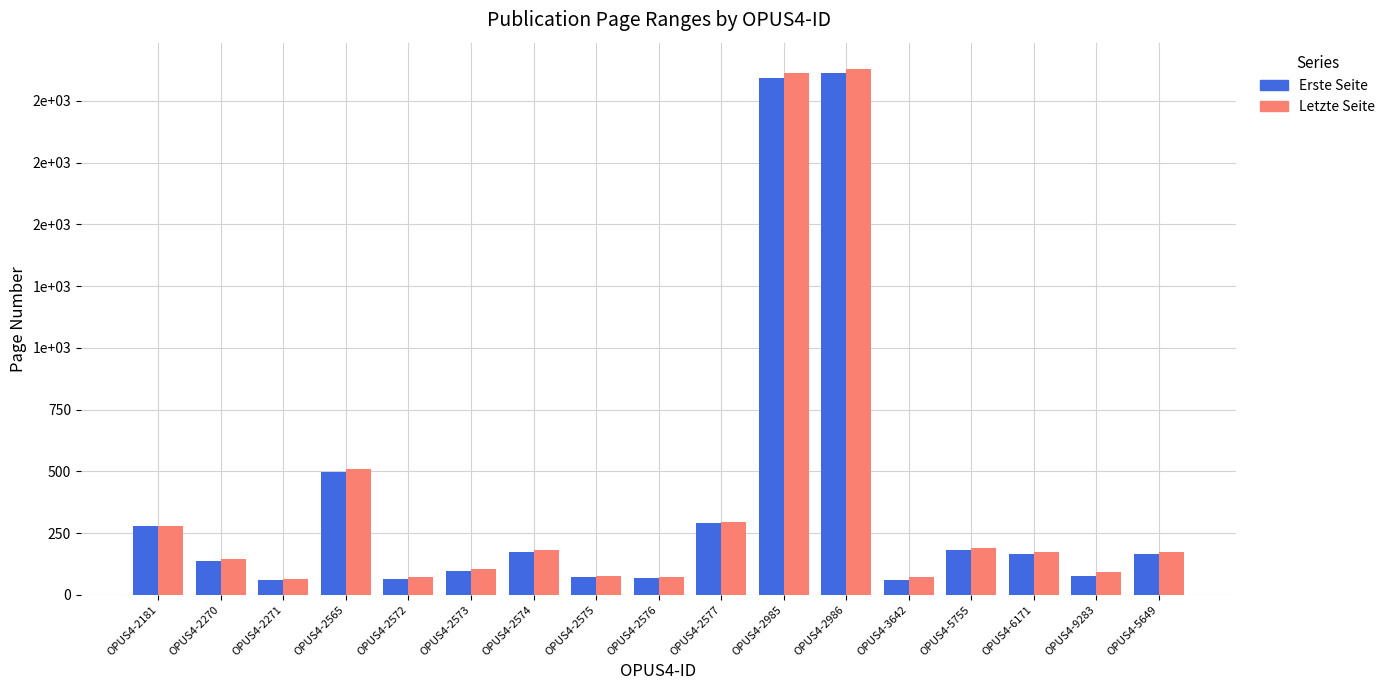

Where does the Erste Seite series first go above 166?

OPUS4-2181